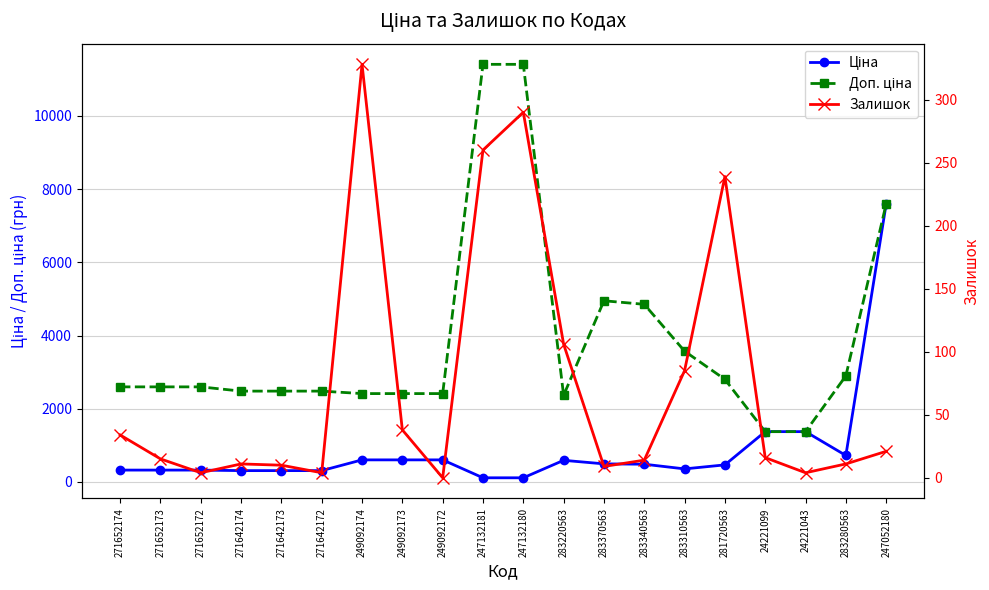

Reading right to left, what are all the values shown in this chart?

Ціна: 7596.5	724.5	1375.4	1375.4	467.3	357.4	485.4	495.0	591.6	114.1	114.1	603.7	603.7	603.7	310.3	310.3	310.3	324.8	324.8	324.8
Доп. ціна: 7596.5	2897.8	1375.0	1375.0	2803.6	3573.9	4853.8	4950.4	2366.5	11410.0	11410.0	2414.8	2414.8	2414.8	2482.4	2482.4	2482.4	2598.3	2598.3	2598.3
Залишок: 21.0	11.0	4.0	16.0	239.0	85.0	14.0	9.0	106.0	290.0	260.0	0.0	38.0	328.0	4.0	10.0	11.0	4.0	15.0	34.0